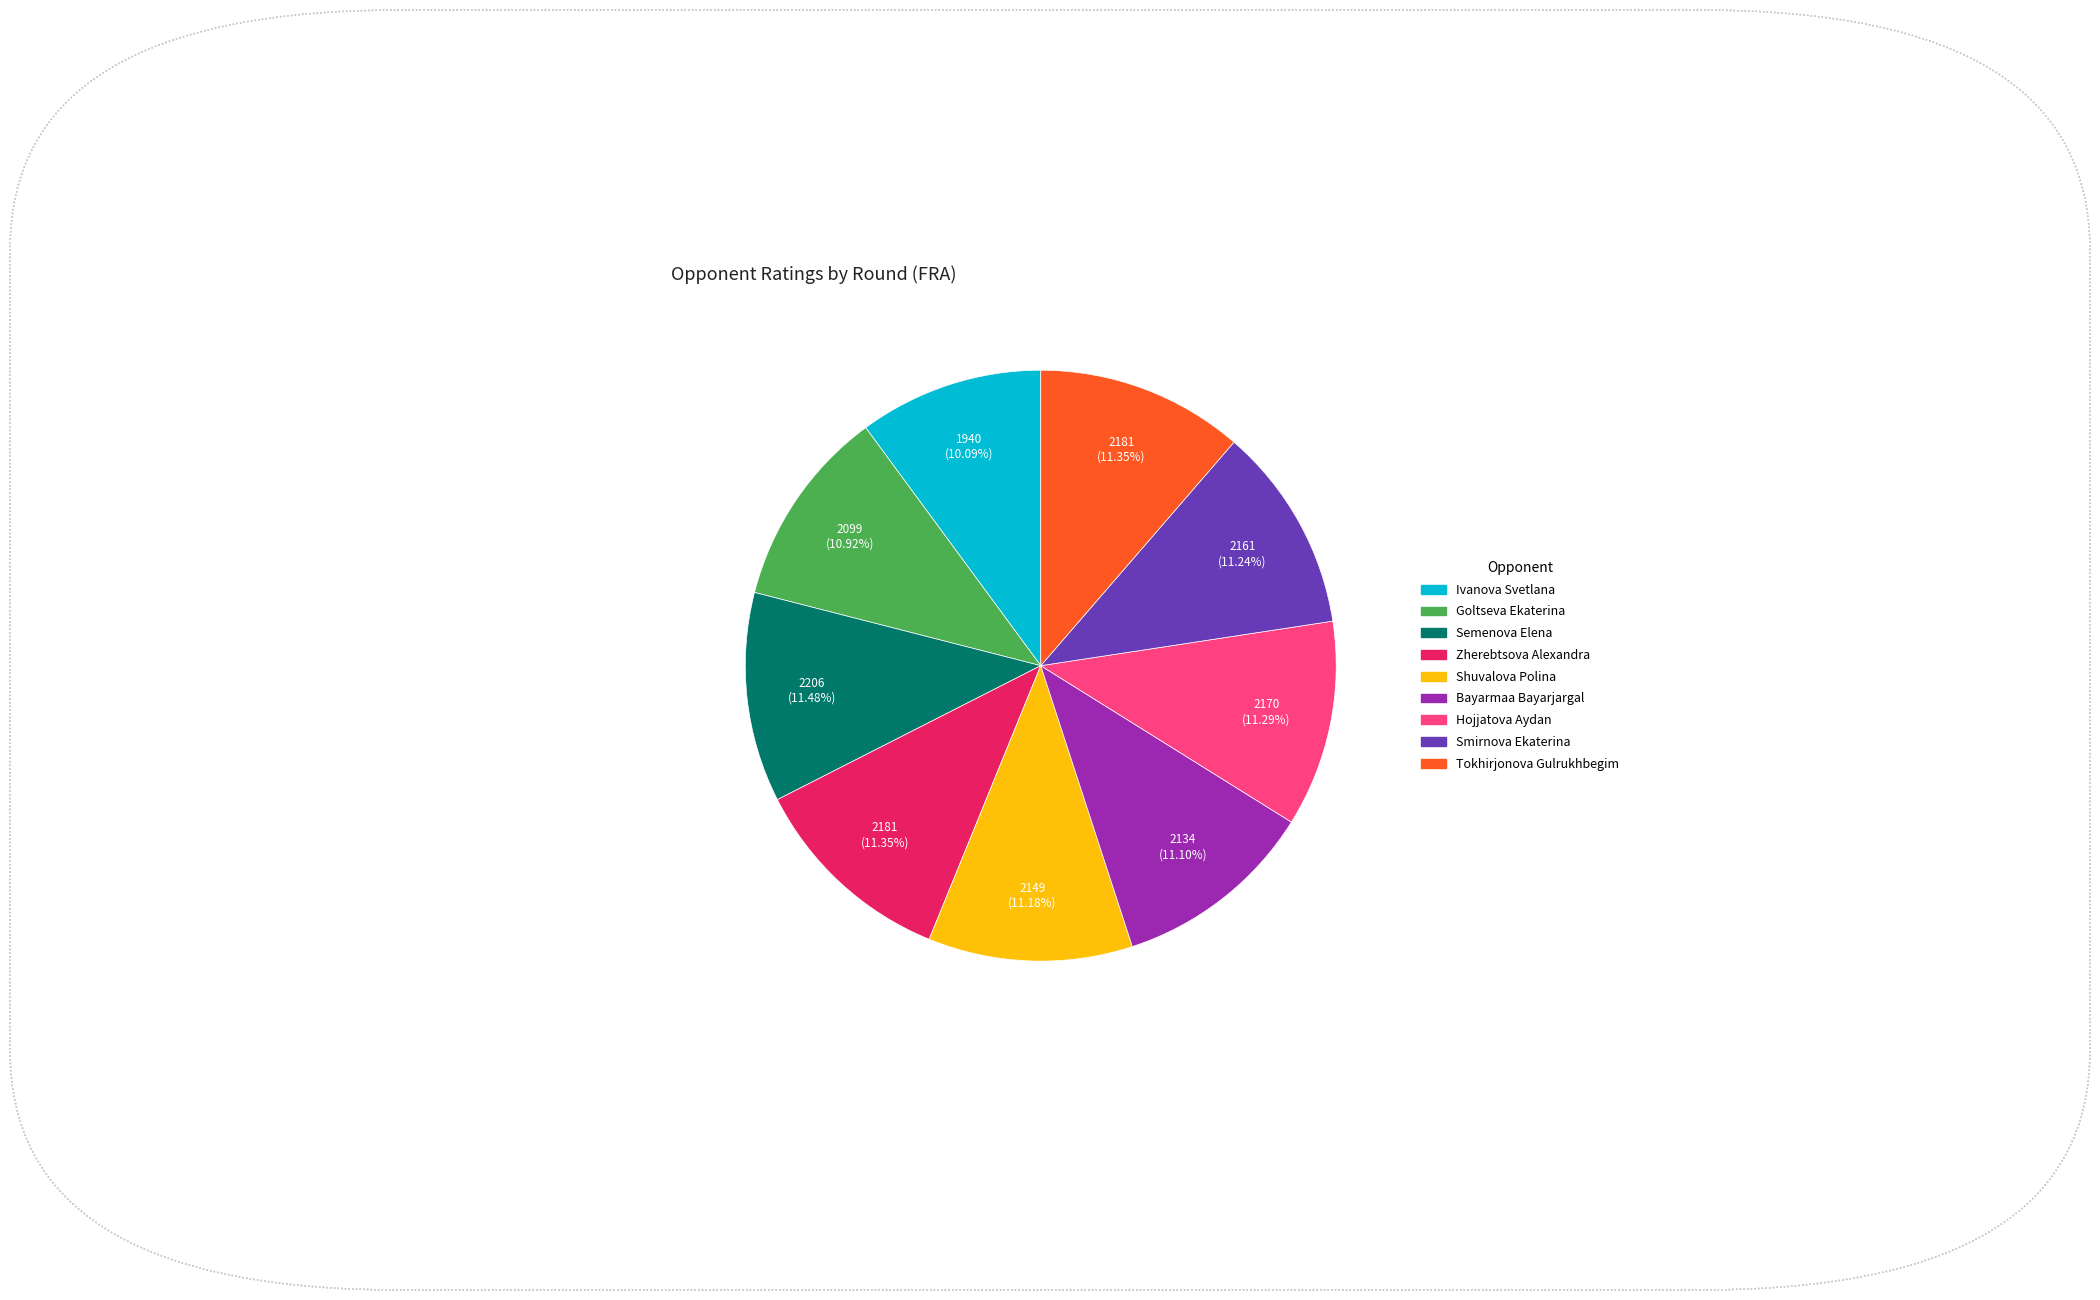

How many slices are in this pie chart?

9